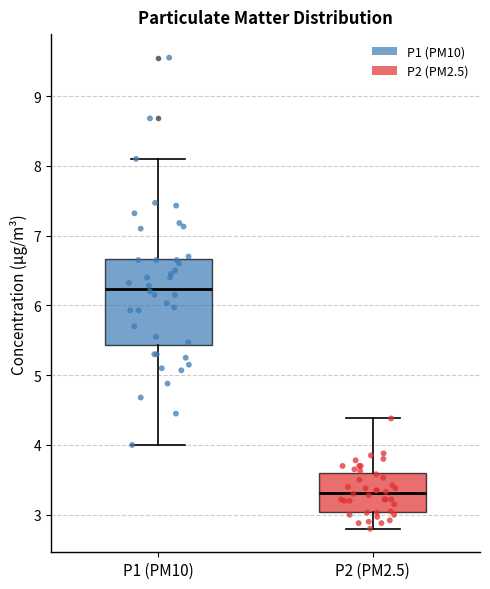

Which box's median line is the highest?

P1 (PM10)